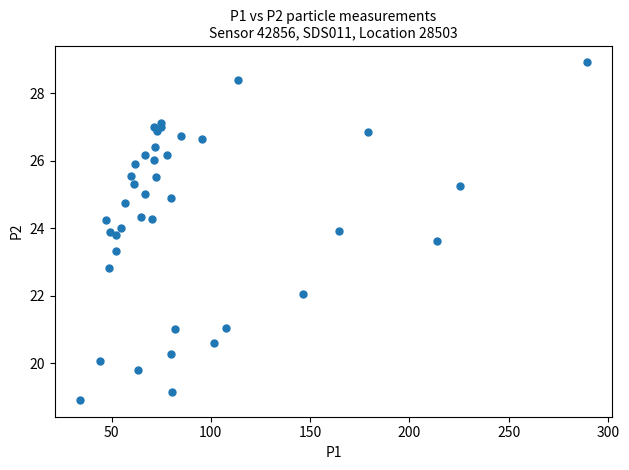

What Y value in the scatter plot is closest to 23?

22.8